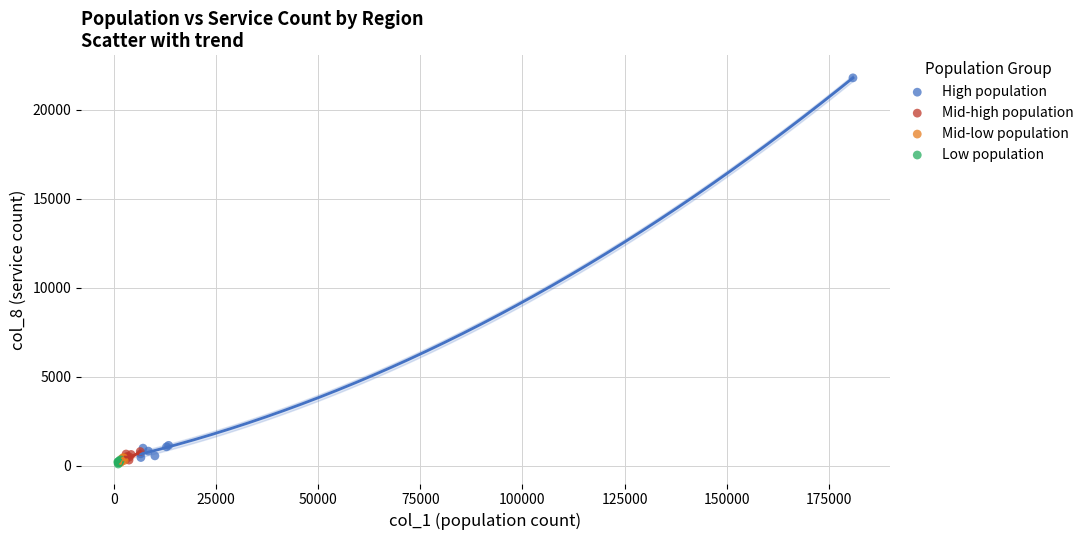

Which series contains the highest Y value?

High population